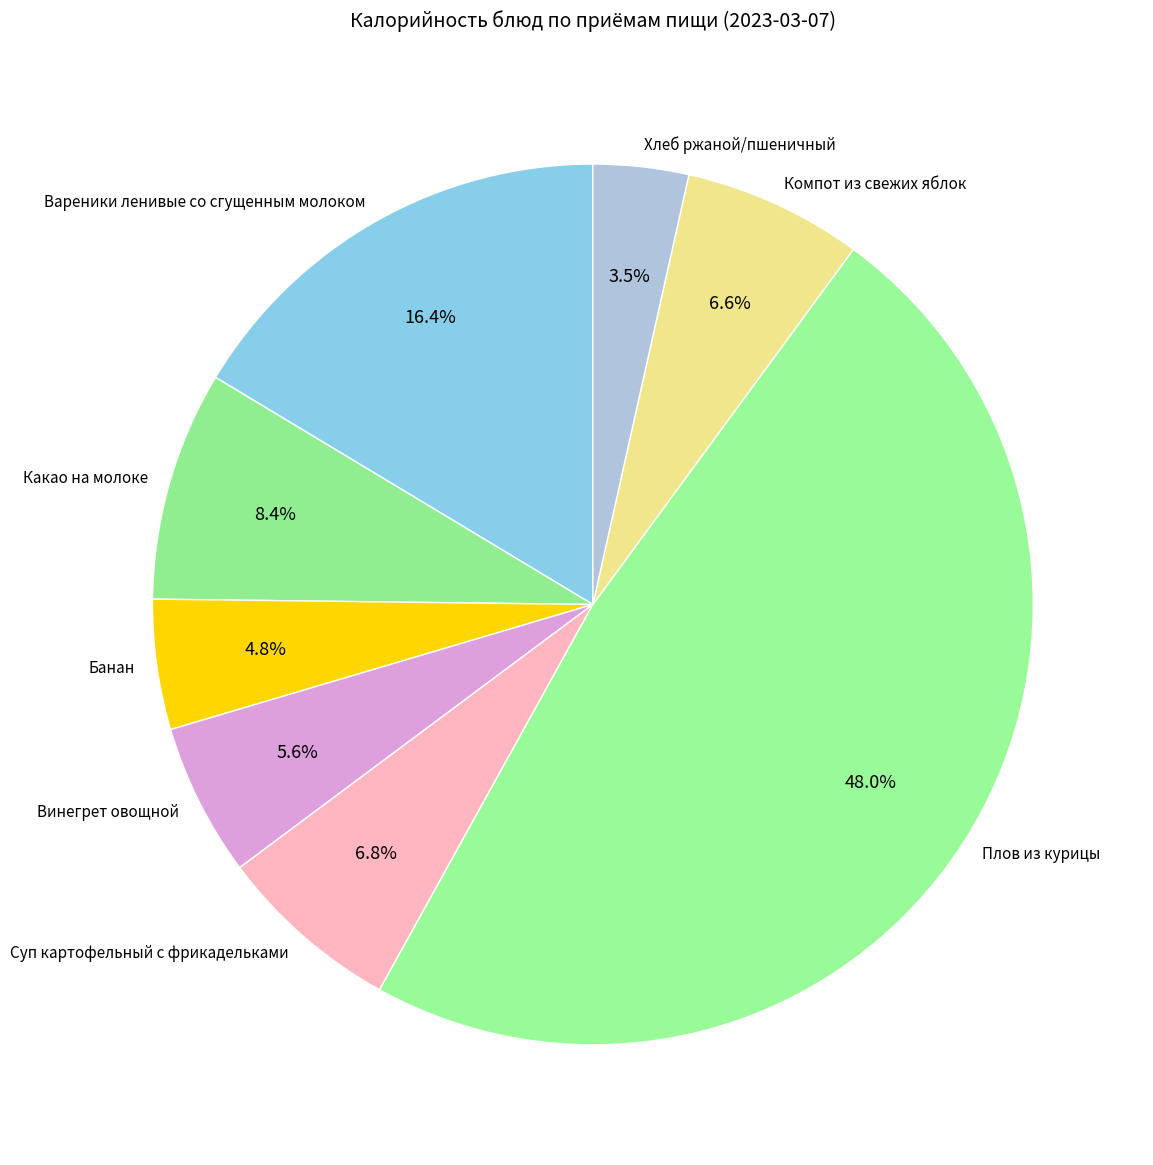

Which has a higher value, Хлеб ржаной/пшеничный or Банан?

Банан